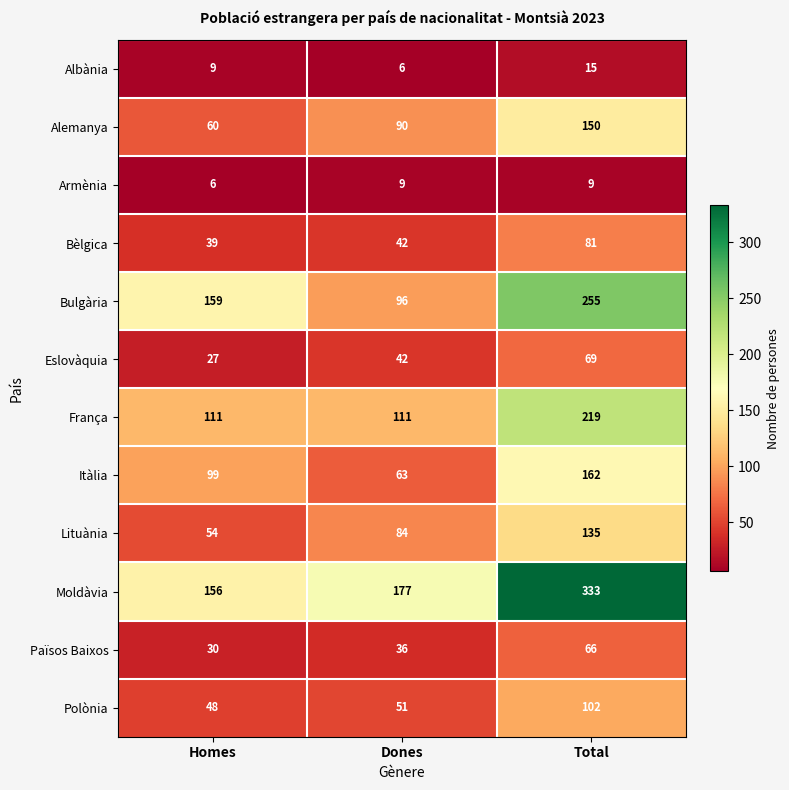

What is the total value across all series at Dones?

807